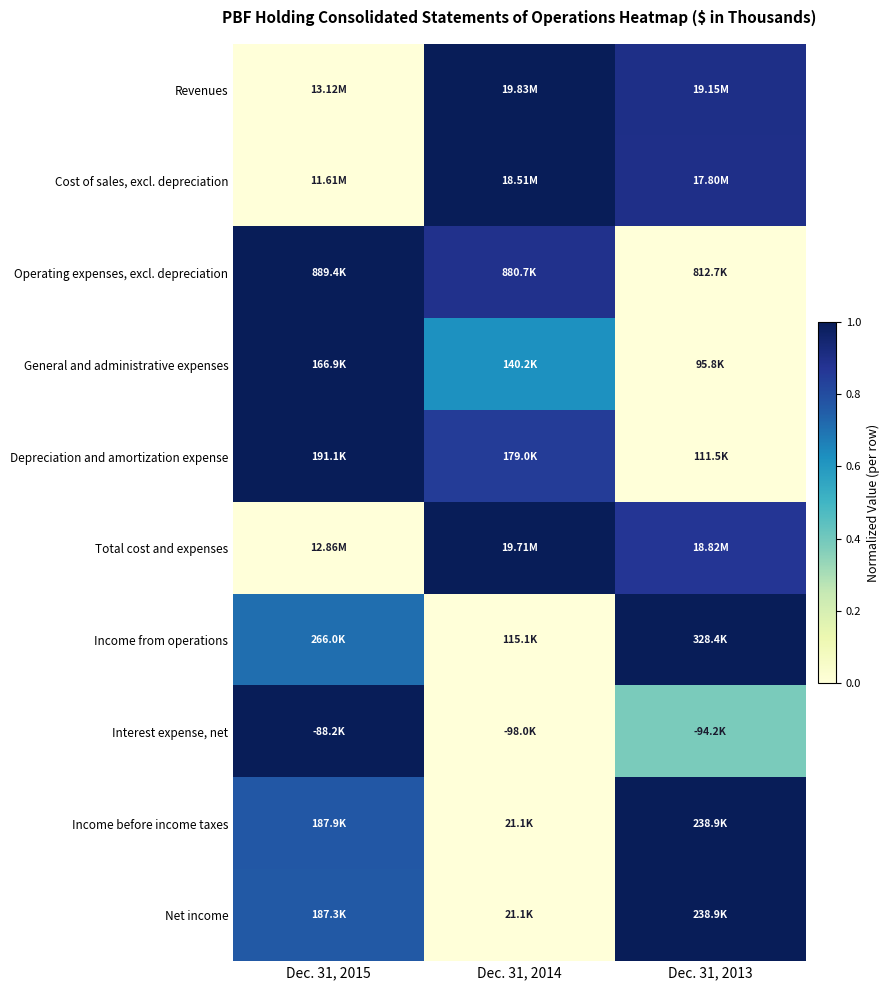

At how many categories does at least one series exceed 0?

3